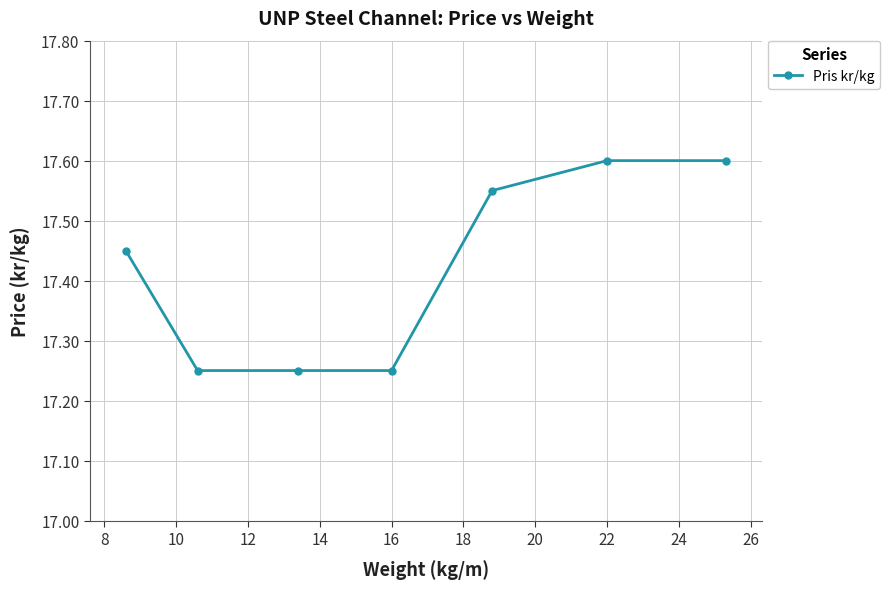

True or false: there are more than 2 points higher than both neighbors.

False